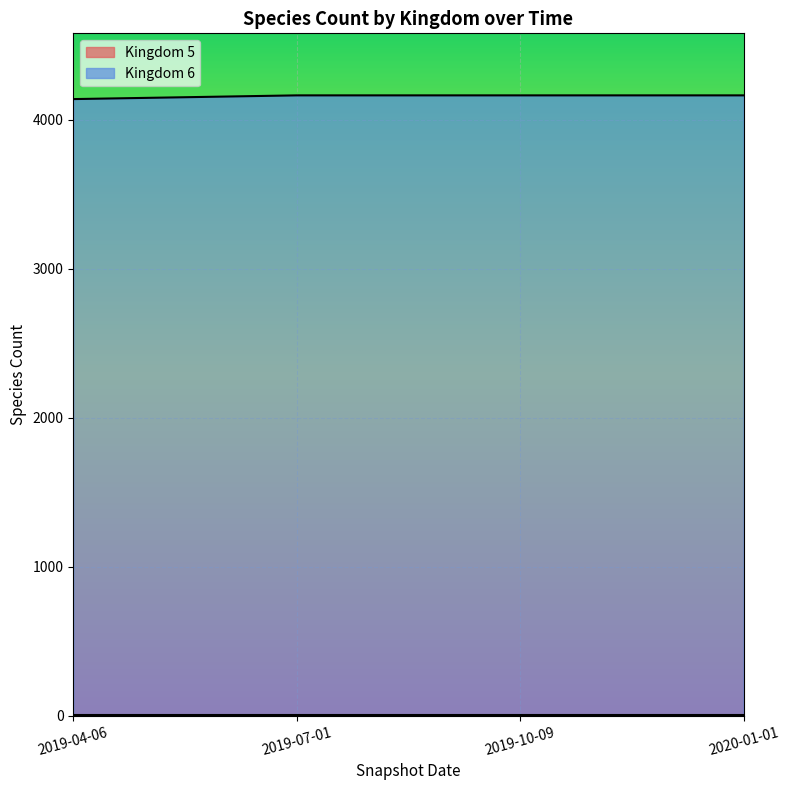

Read the value at 2019-04-06, to the nearest 5.

4140